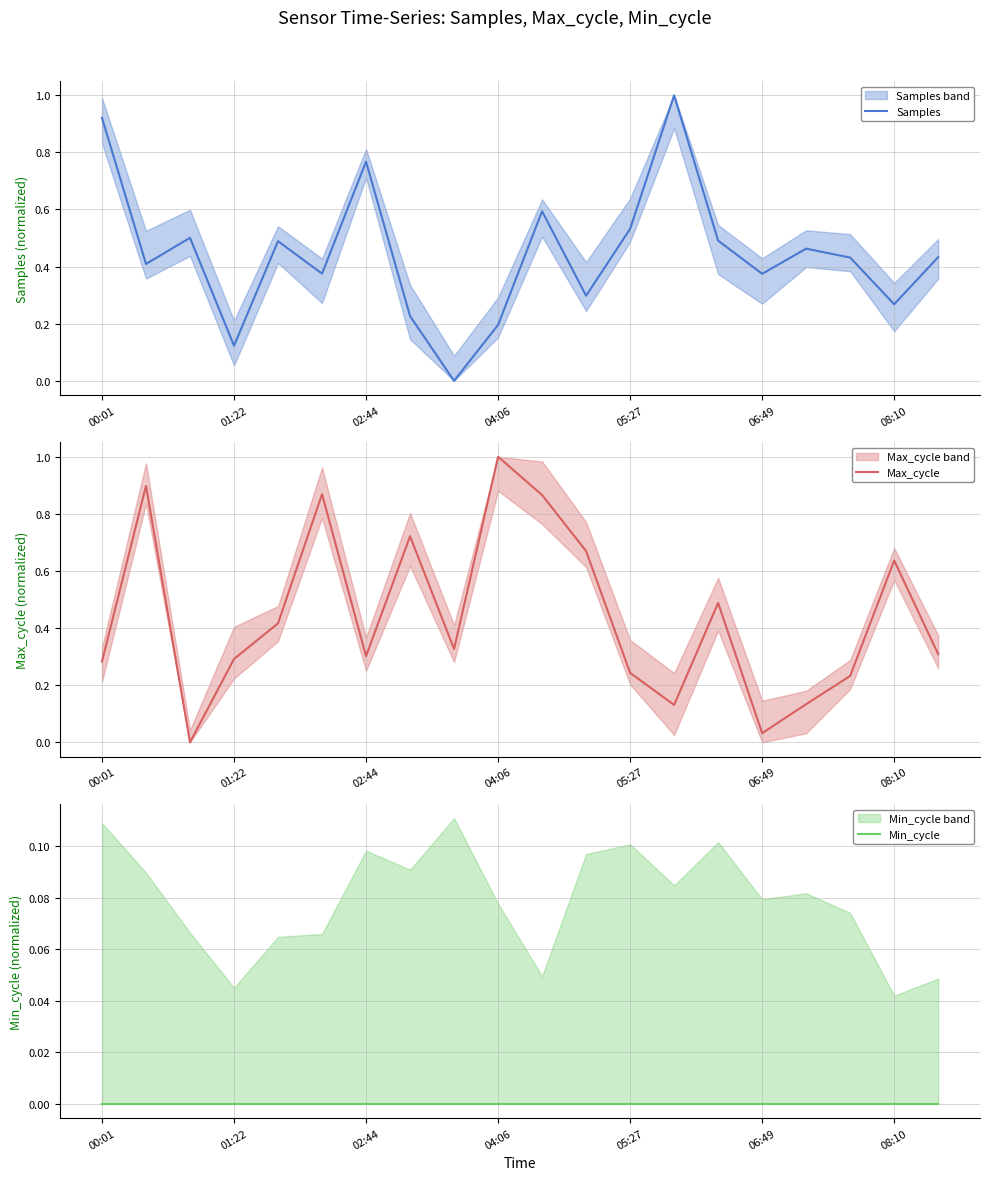

At 10, list the series in order from largest to smallest.

Max_cycle, Samples, Min_cycle